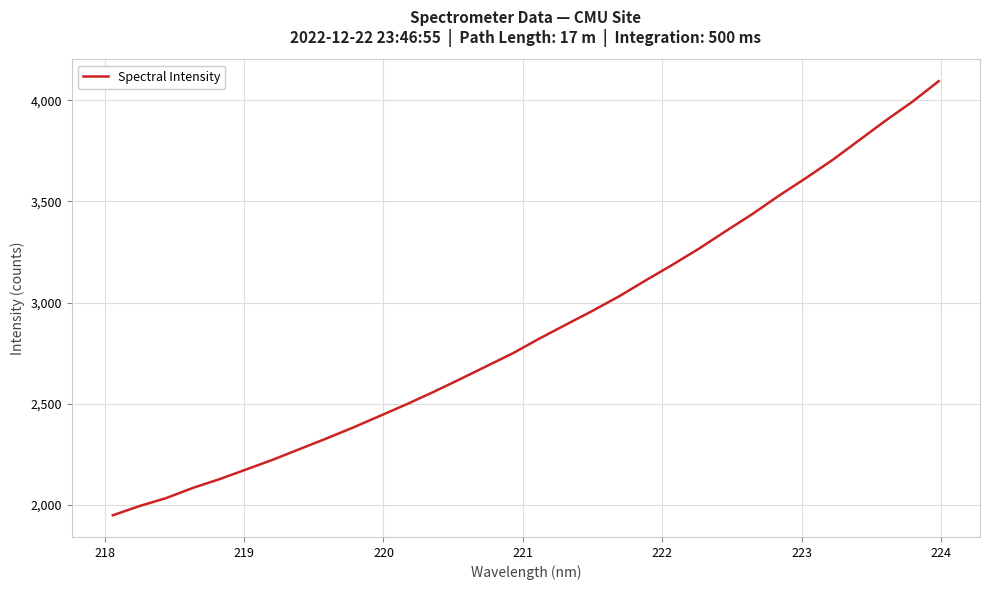

What is the greatest value displayed?

4094.9